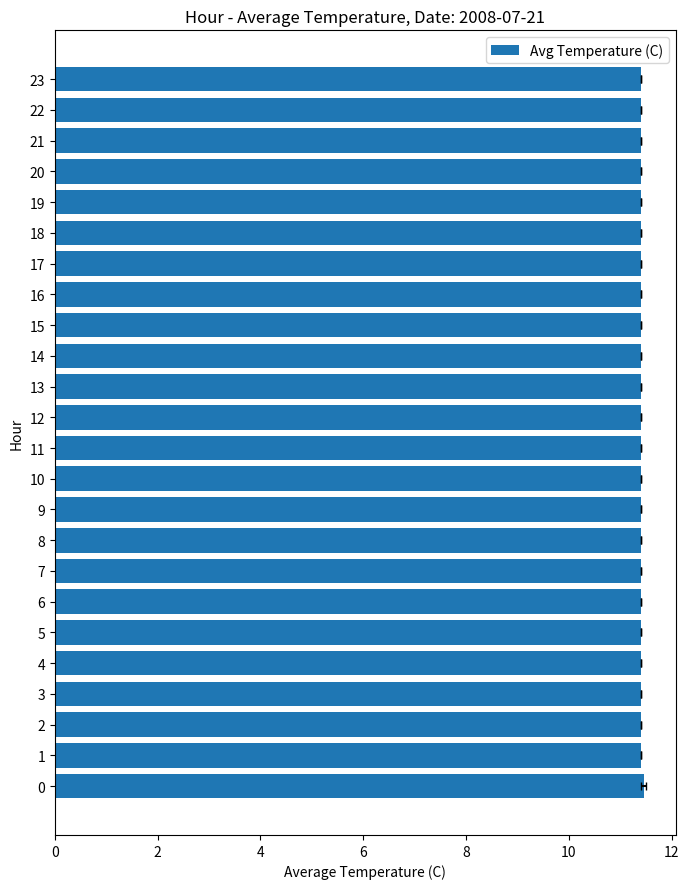

The chart shows a value of 11.5 at 0. True or false?

True